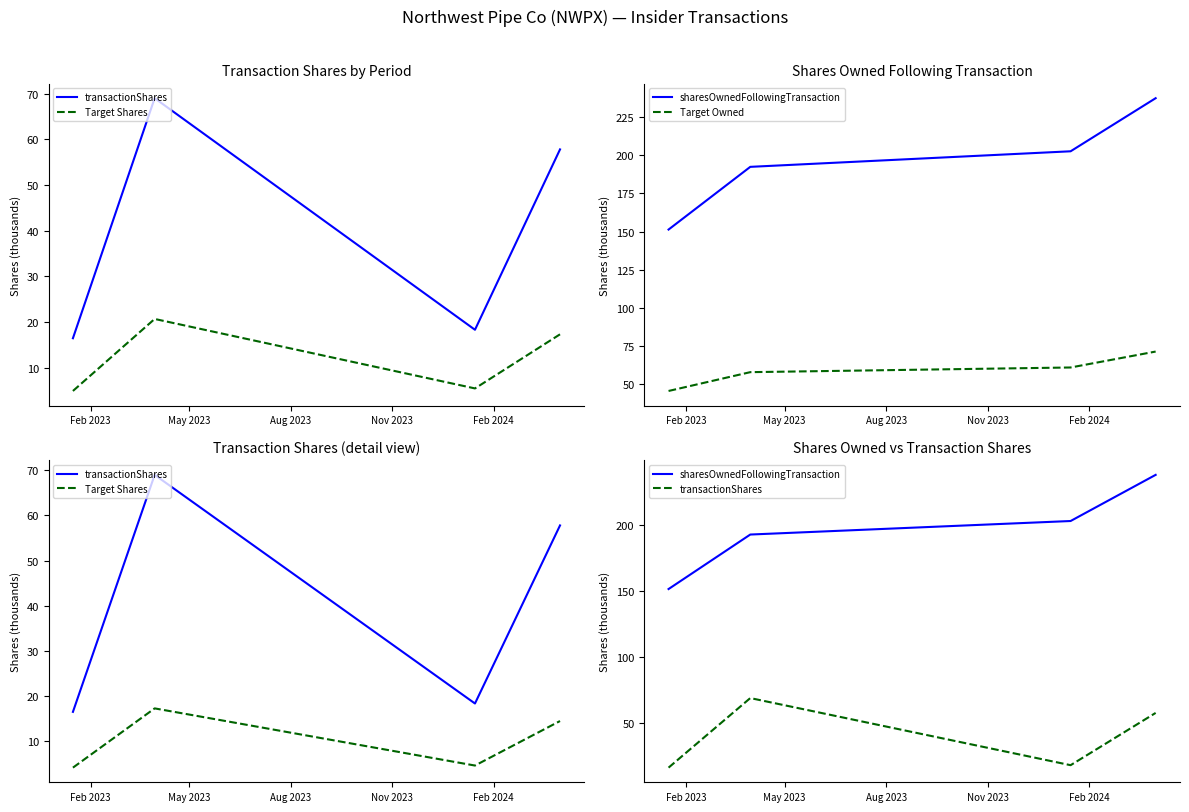

What is the average value of the Target Owned series?

58.8